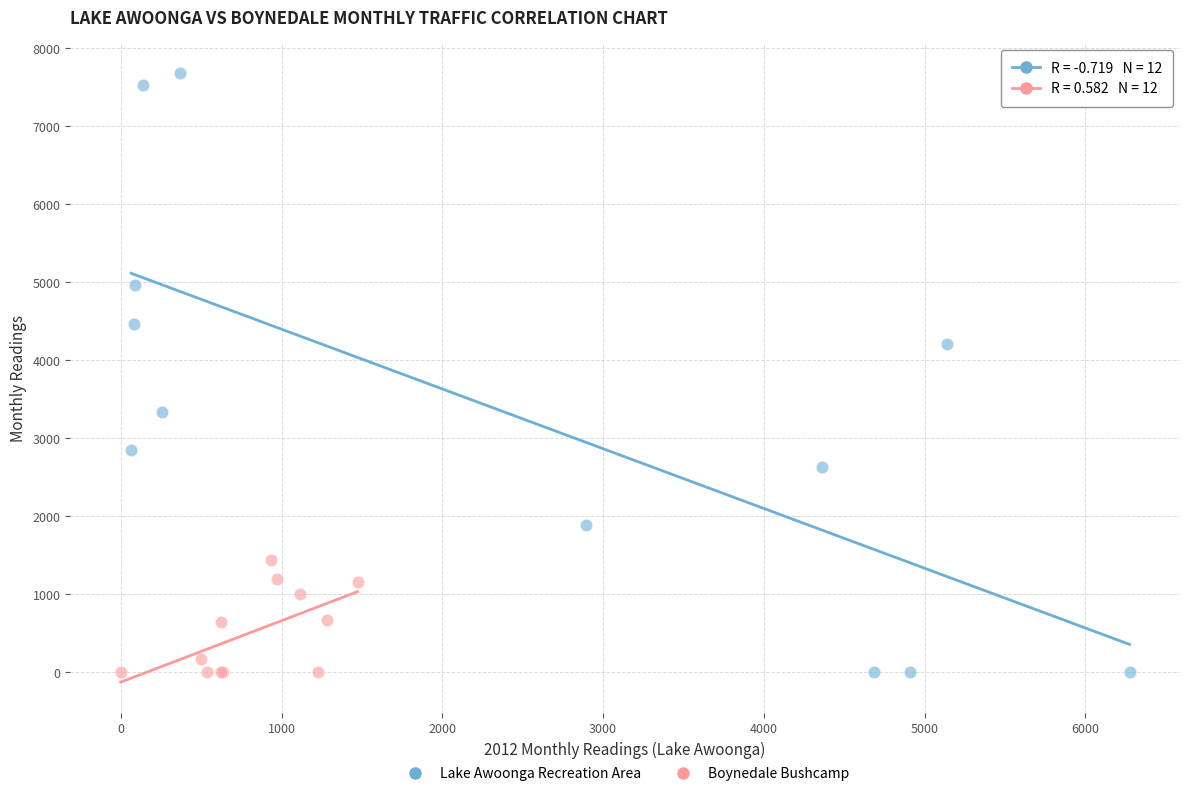

Which series reaches the maximum Y coordinate?

Lake Awoonga Recreation Area